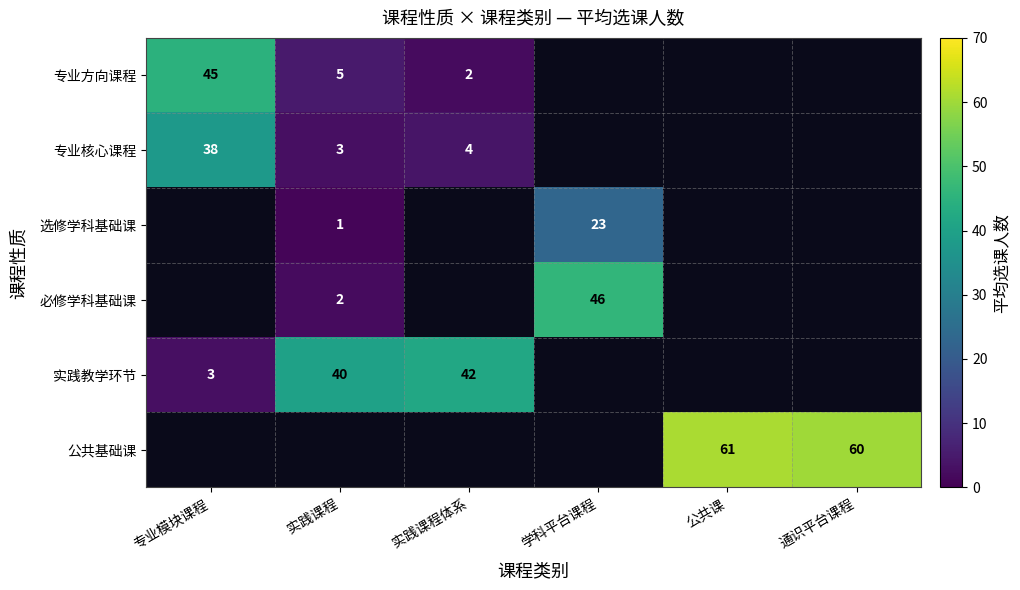

At how many categories does at least one series exceed 42?

4